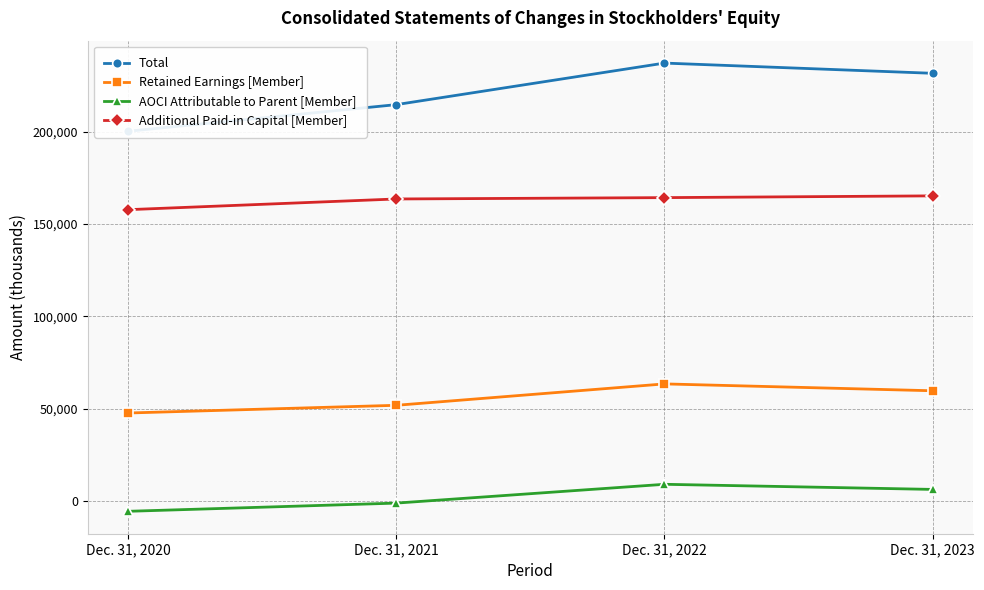

Is the value of Total at Dec. 31, 2023 greater than the value of Retained Earnings [Member] at Dec. 31, 2020?

Yes